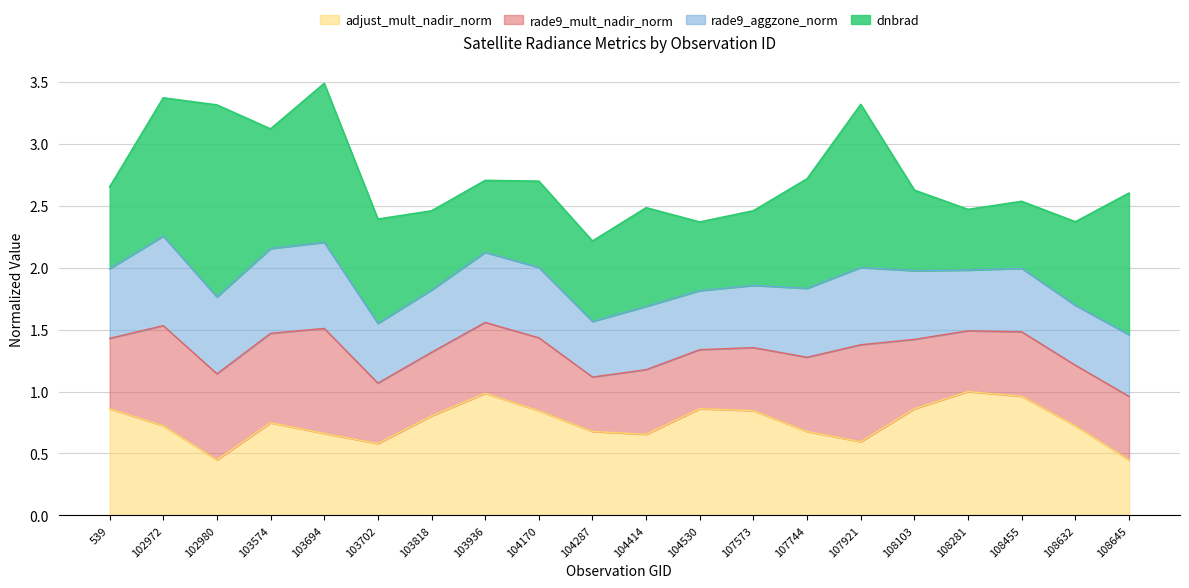

At which category does rade9_mult_nadir_norm reach its first local peak?

102972